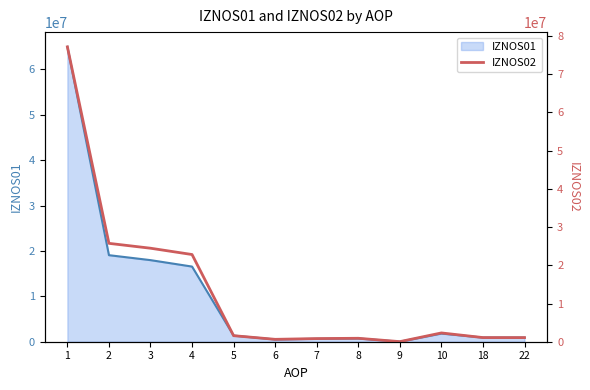

Does the chart have visible grid lines?

No